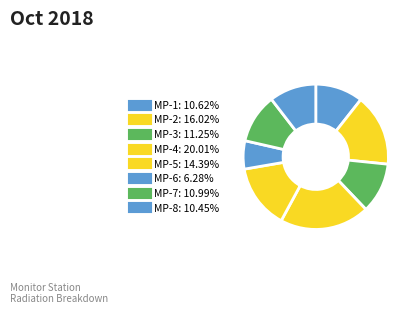

How many slices are in this pie chart?

8